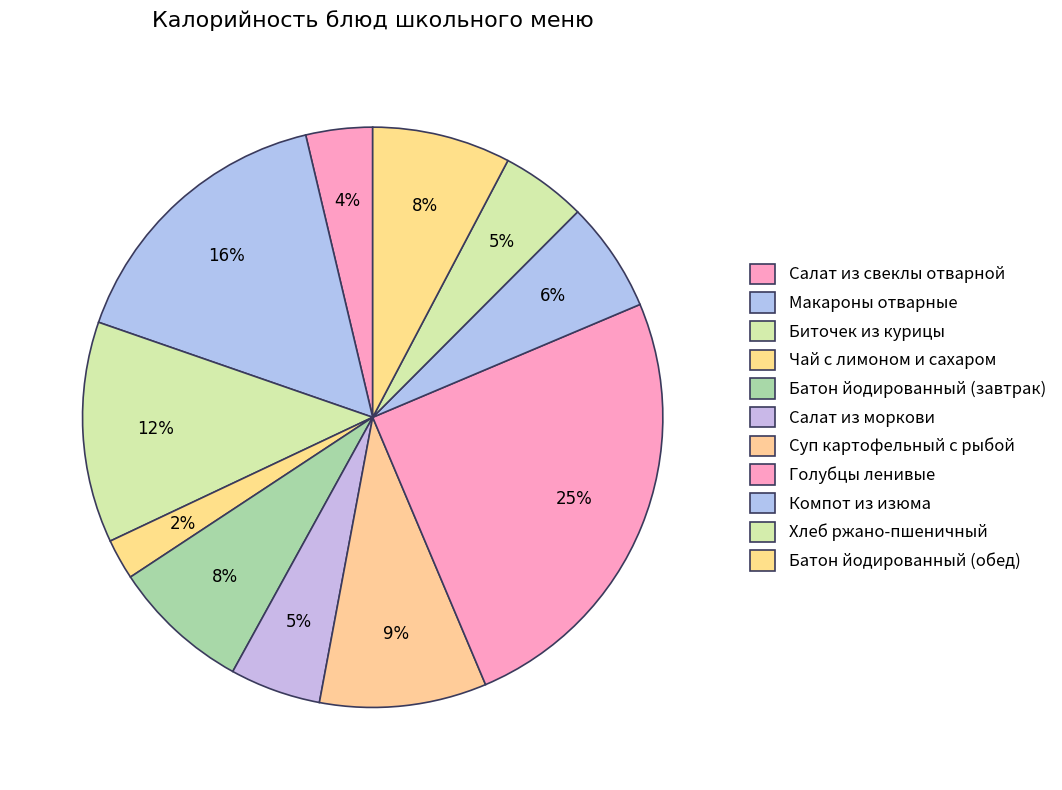

To the nearest percent, what is the difference between the largest and smallest slice percentages?

23%